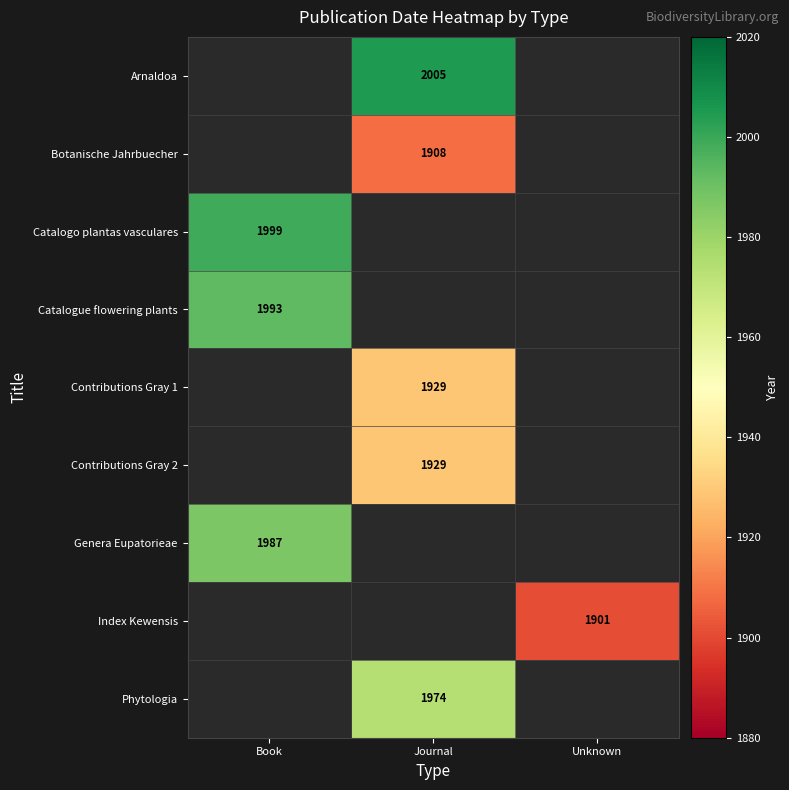

Is it true that Catalogo plantas vasculares equals 2811 at Book?

False